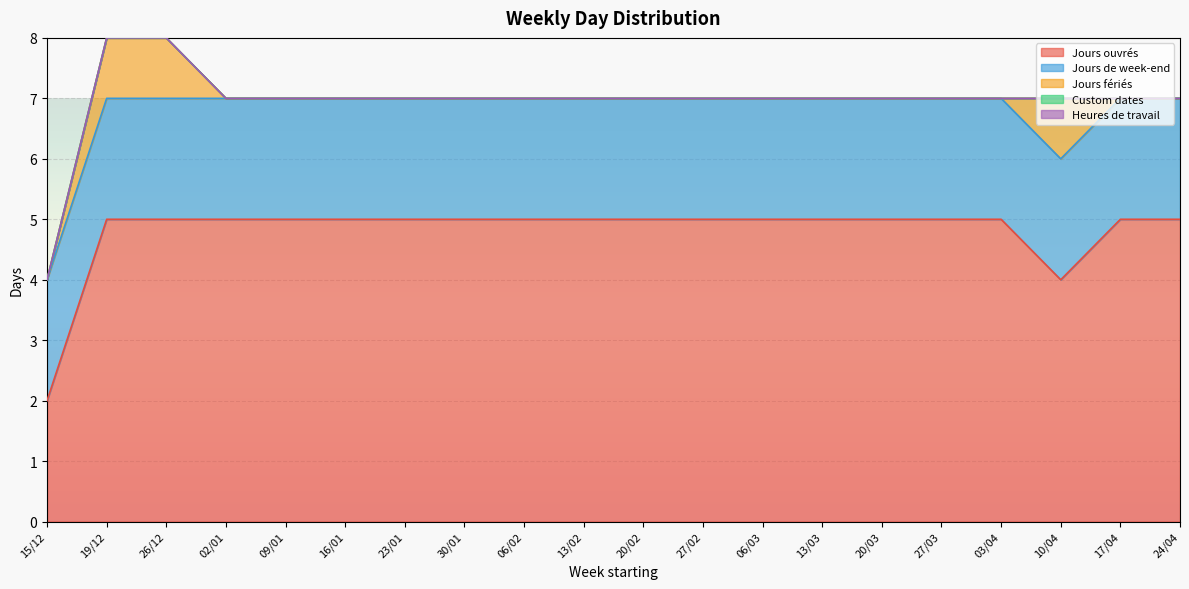

Which category has the highest value across all series?

19/12